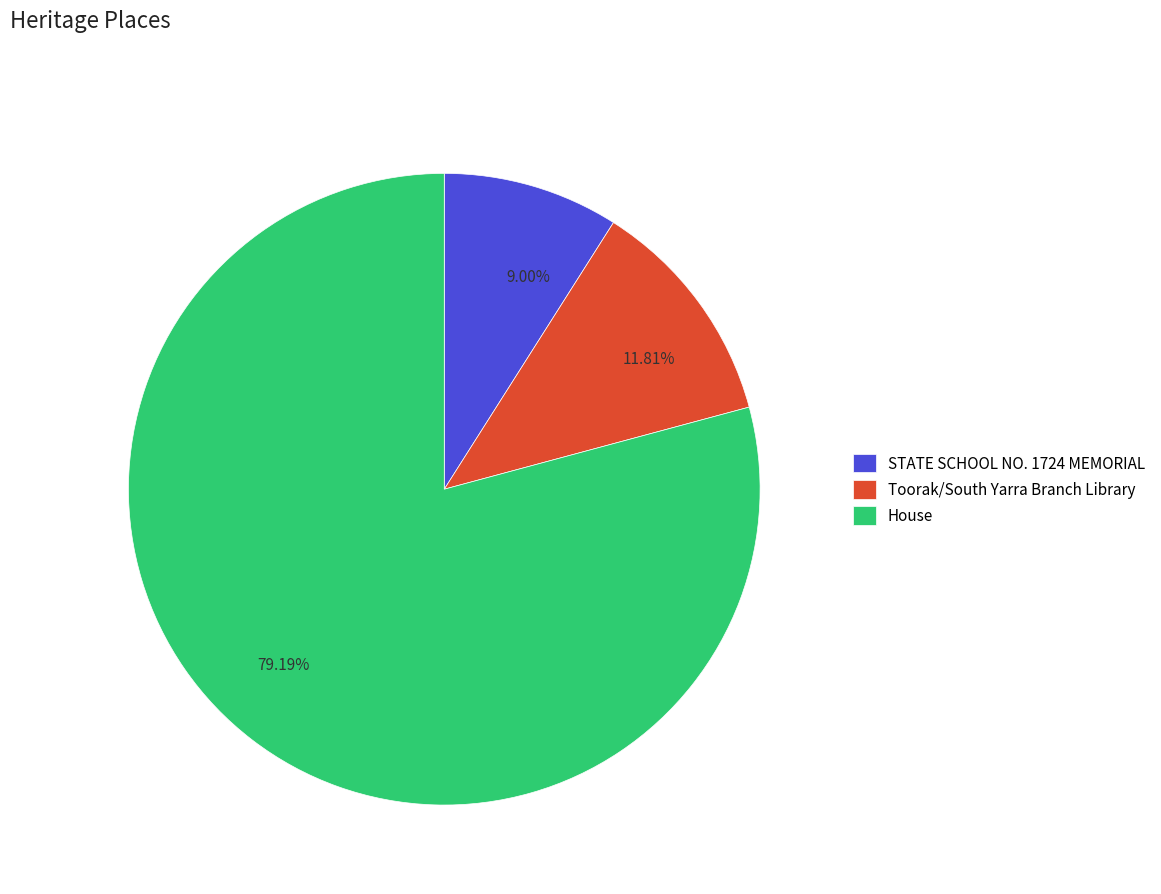

Combined, do STATE SCHOOL NO. 1724 MEMORIAL and House account for over 50%?

Yes